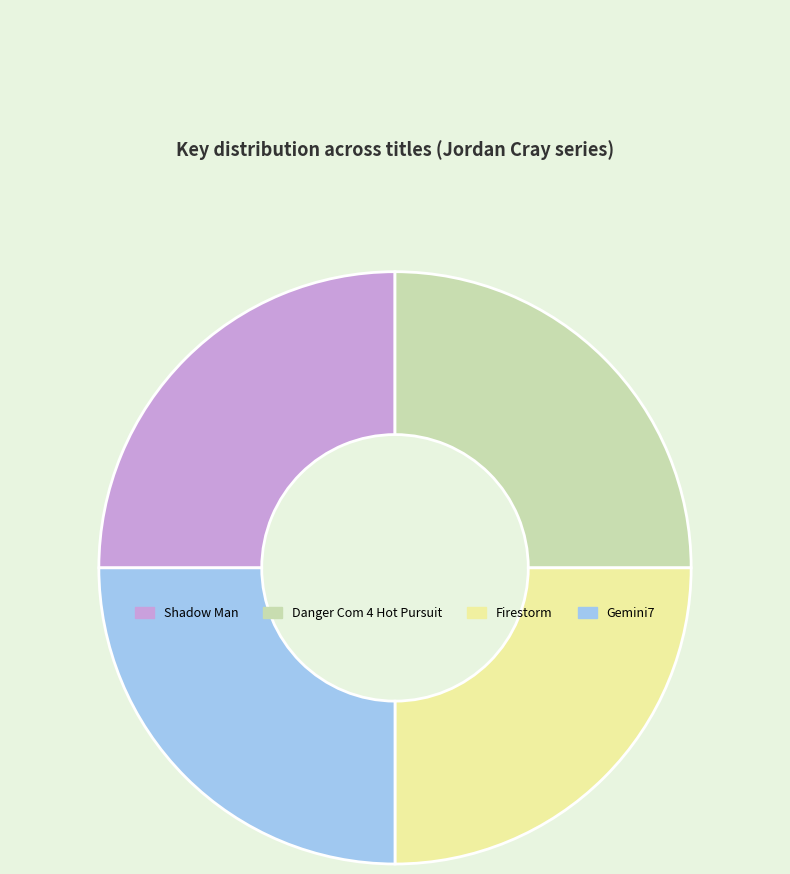

How many slices are in this pie chart?

4